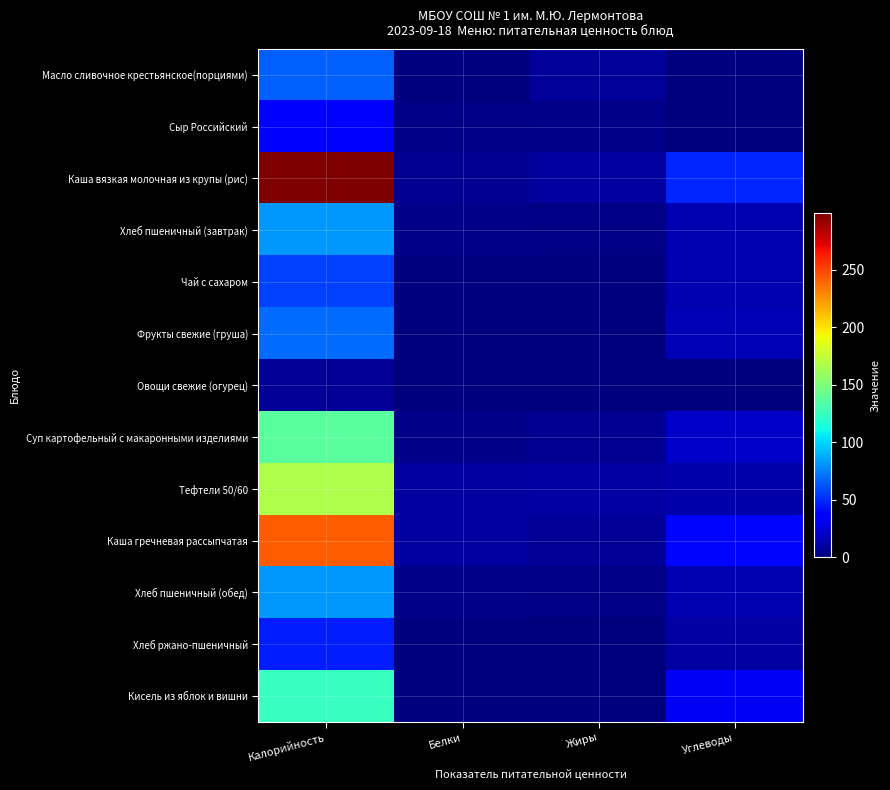

Reading left to right, list all the values displayed in this chart.

Масло сливочное крестьянское(порциями): Калорийность=66.2	Белки=0.1	Жиры=7.2	Углеводы=0.1
Сыр Российский: Калорийность=36.2	Белки=2.3	Жиры=2.9	Углеводы=0.0
Каша вязкая молочная из крупы (рис): Калорийность=299.0	Белки=5.8	Жиры=9.0	Углеводы=48.7
Хлеб пшеничный (завтрак): Калорийность=82.2	Белки=3.2	Жиры=1.4	Углеводы=13.1
Чай с сахаром: Калорийность=56.5	Белки=0.4	Жиры=0.0	Углеводы=13.7
Фрукты свежие (груша): Калорийность=69.1	Белки=0.6	Жиры=0.6	Углеводы=14.4
Овощи свежие (огурец): Калорийность=6.6	Белки=0.7	Жиры=0.1	Углеводы=1.1
Суп картофельный с макаронными изделиями: Калорийность=137.0	Белки=3.0	Жиры=5.2	Углеводы=19.6
Тефтели 50/60: Калорийность=168.0	Белки=8.6	Жиры=10.0	Углеводы=10.7
Каша гречневая рассыпчатая: Калорийность=242.0	Белки=8.6	Жиры=5.9	Углеводы=38.7
Хлеб пшеничный (обед): Калорийность=82.2	Белки=3.2	Жиры=1.4	Углеводы=13.1
Хлеб ржано-пшеничный: Калорийность=46.4	Белки=1.1	Жиры=0.2	Углеводы=9.9
Кисель из яблок и вишни: Калорийность=124.0	Белки=0.1	Жиры=0.1	Углеводы=30.6